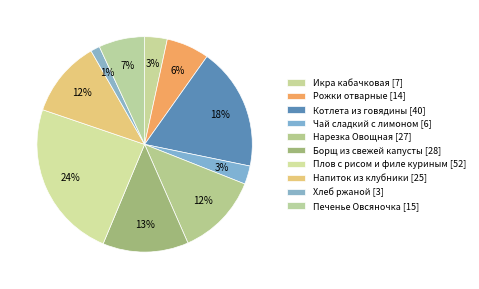

True or false: Чай сладкий с лимоном accounts for 3% of the total.

True